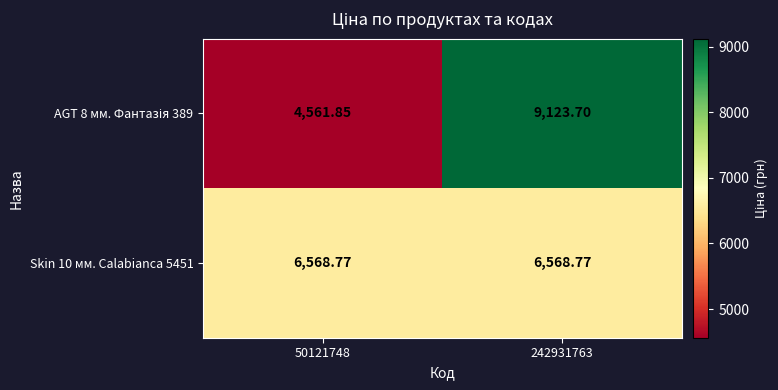

Rank the series at 50121748 from lowest to highest value.

AGT 8 мм. Фантазія 389, Skin 10 мм. Calabianca 5451